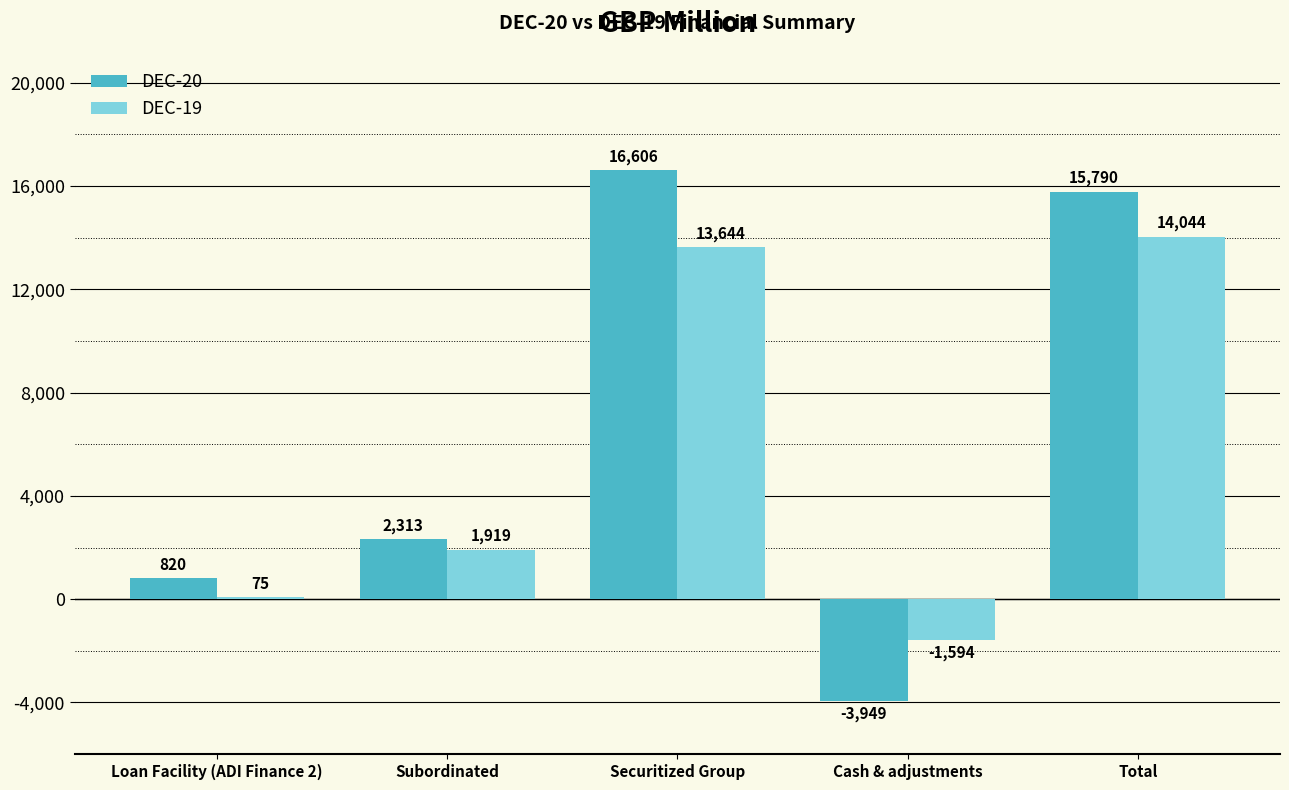

What is the sum of the DEC-19 values at Total and Securitized Group?

27688